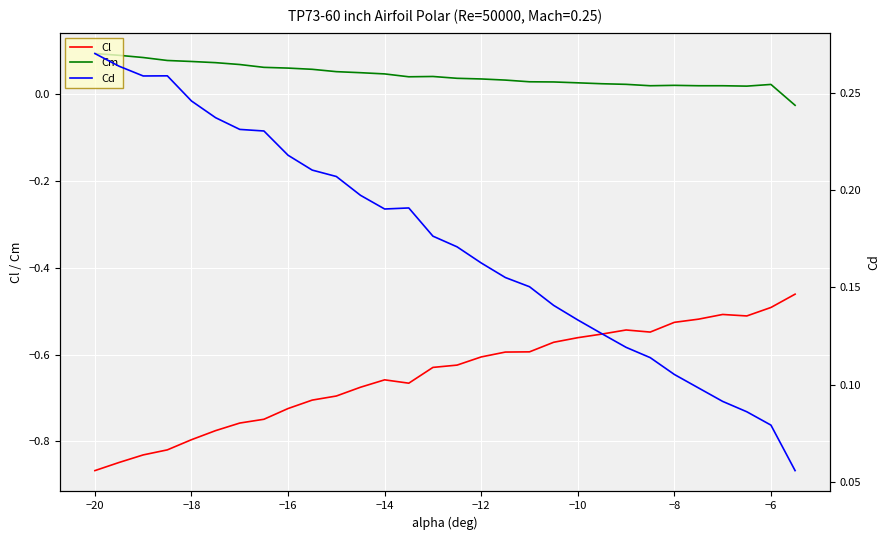

True or false: Cm and Cd cross at least once.

False